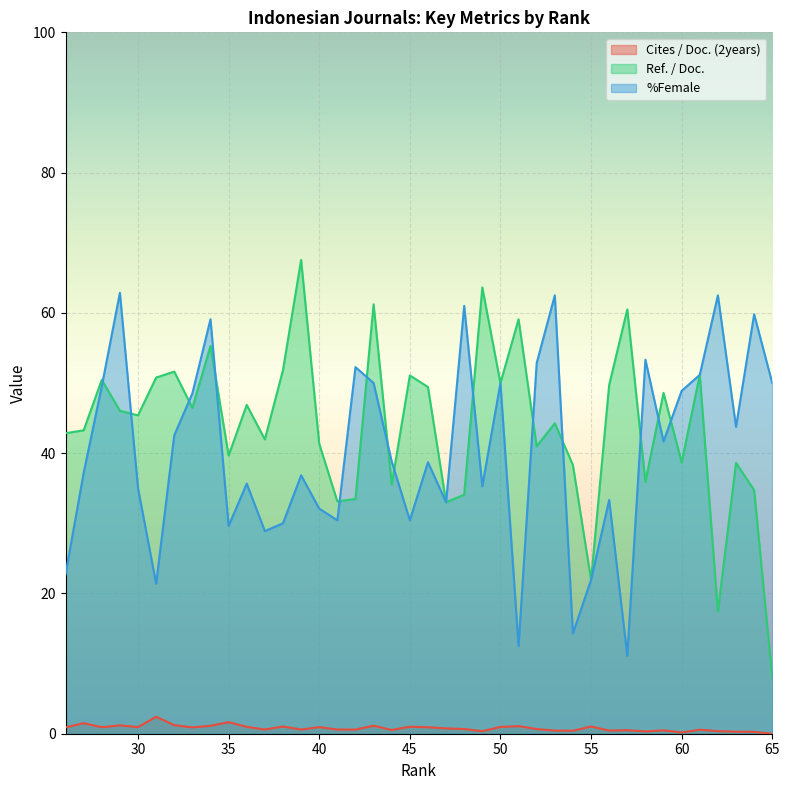

Between 60 and 36, which series saw the biggest shift?

%Female